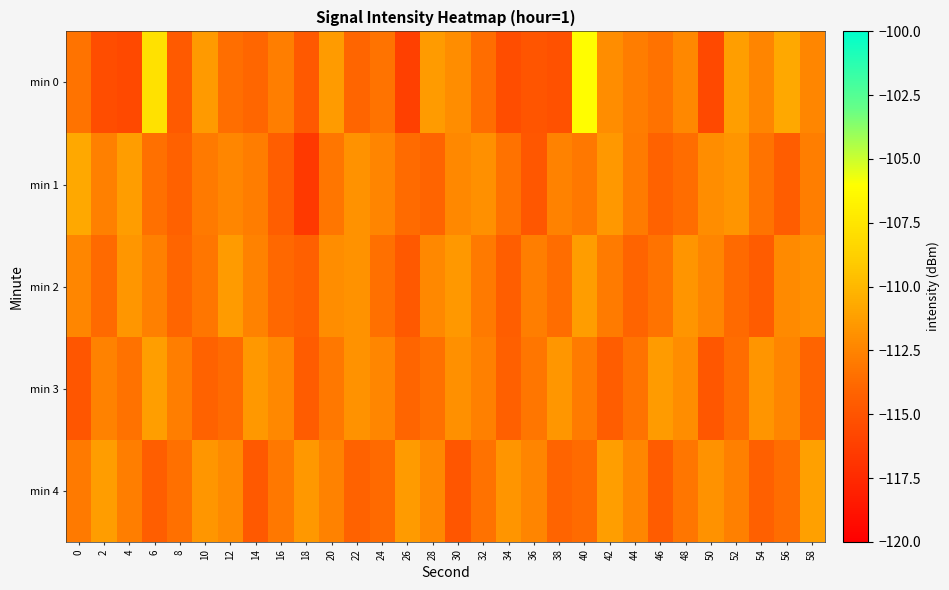

At which category is the sum across all series the highest?

40